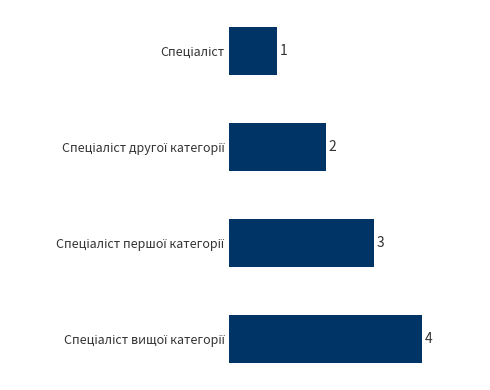

What is the value of the 4th bar from the top?

4